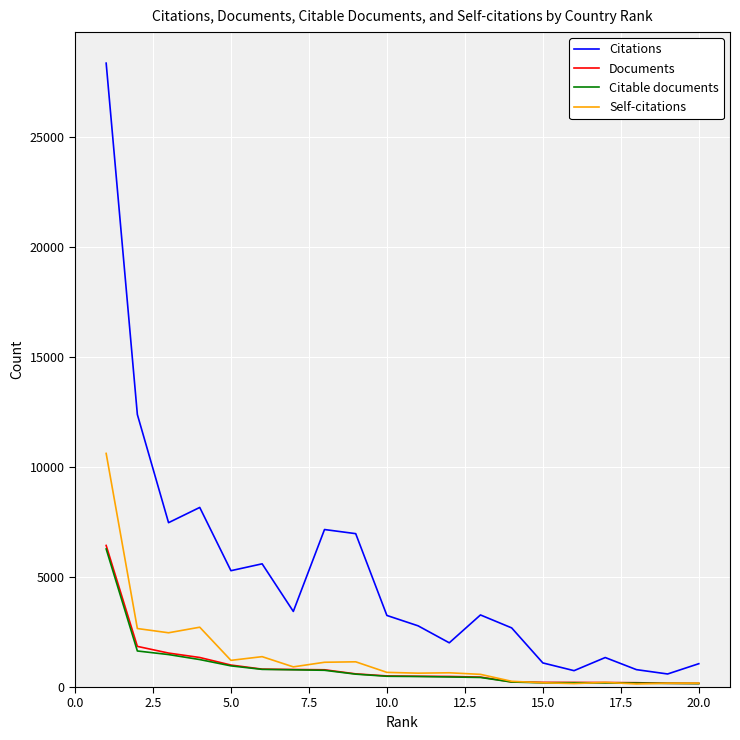

Which series has the largest total across all categories?

Citations